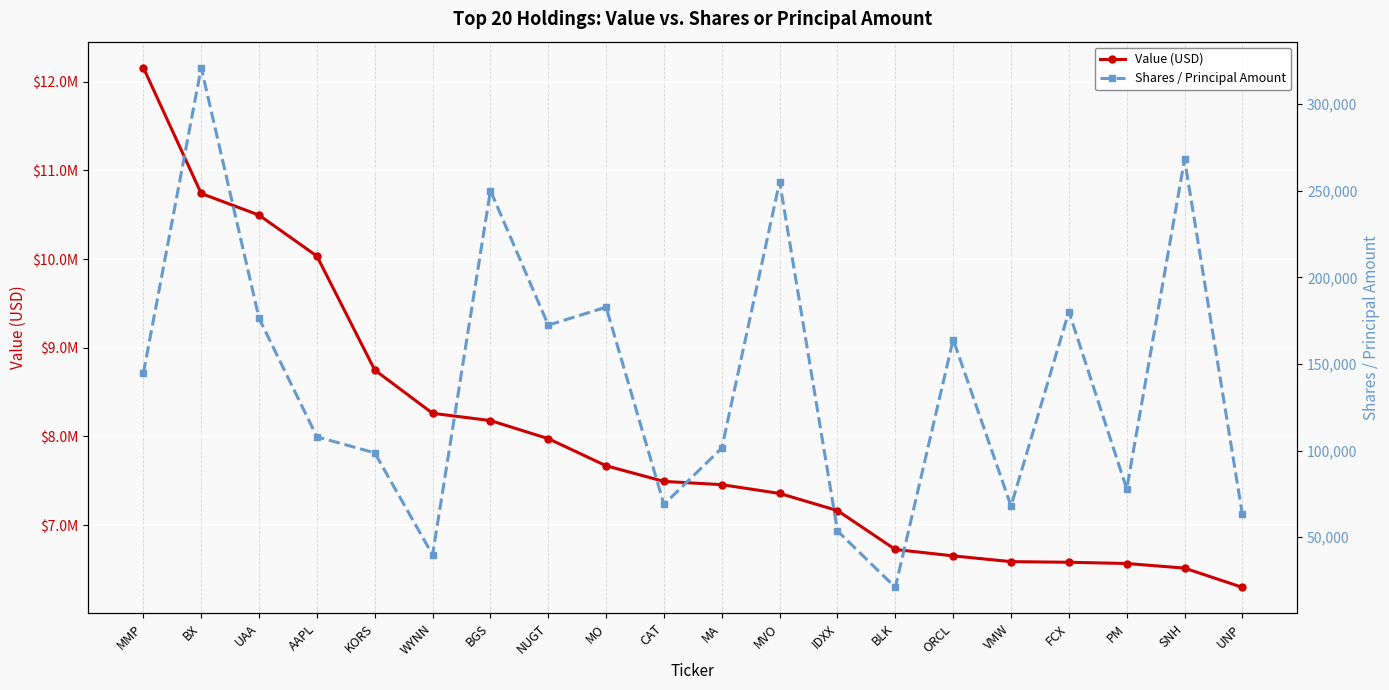

True or false: Shares / Principal Amount has more than 0 interior local peaks.

True